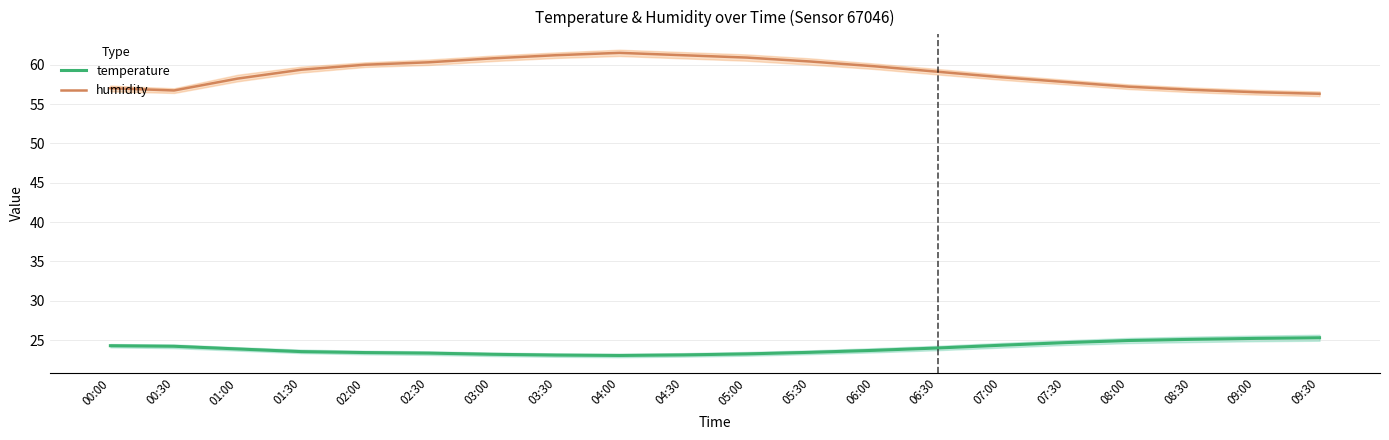

True or false: temperature and humidity cross at least once.

False